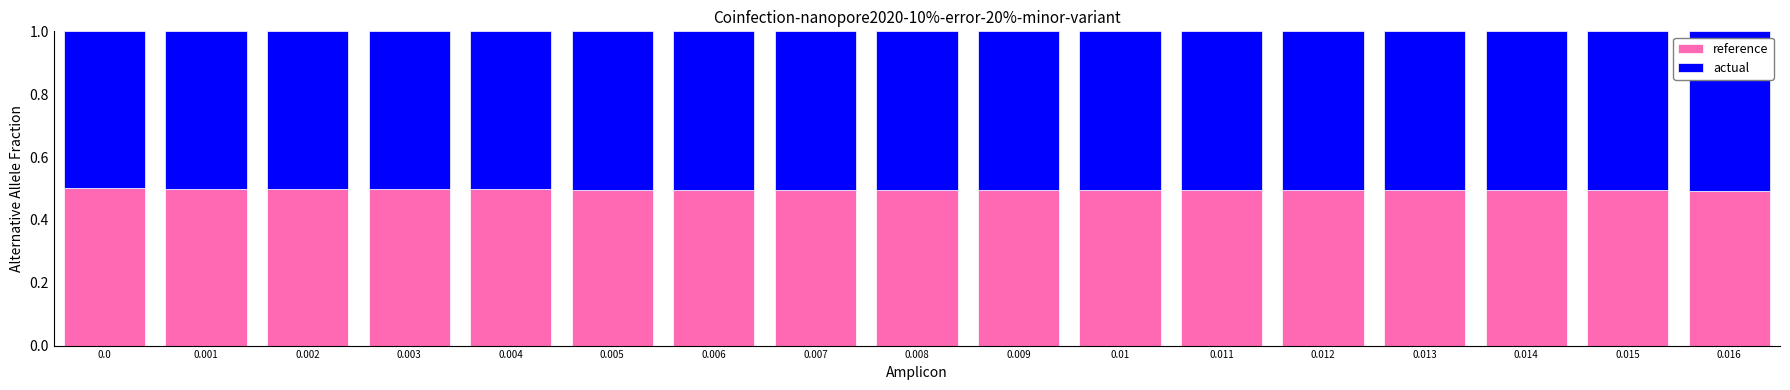

What is the total value across all series at 0.0?

1.0